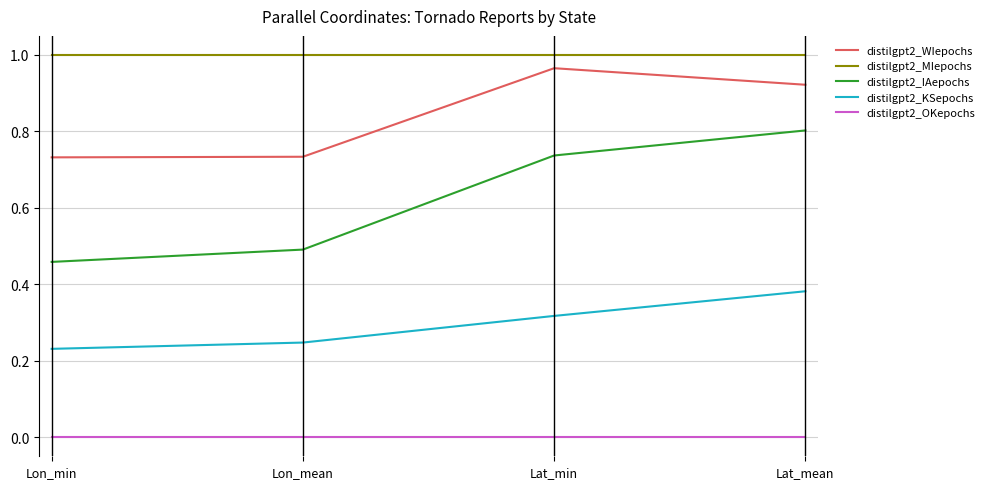

Which series has the largest range (max minus min)?

distilgpt2_IAepochs